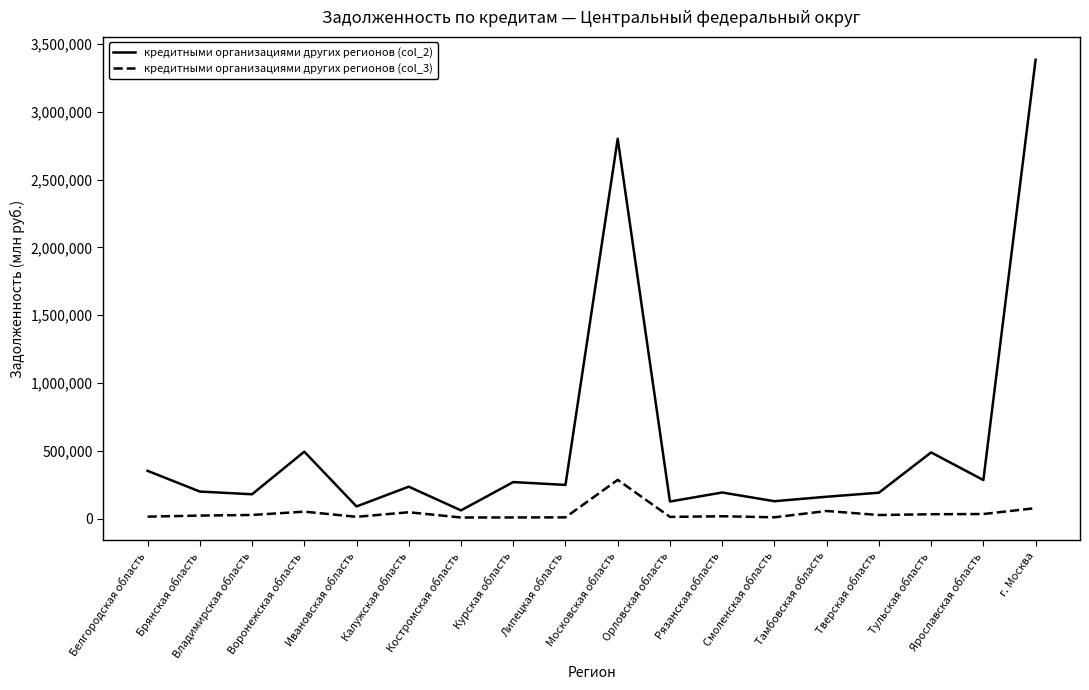

True or false: кредитными организациями других регионов (col_2) has a value of 285140 at Тамбовская область.

False